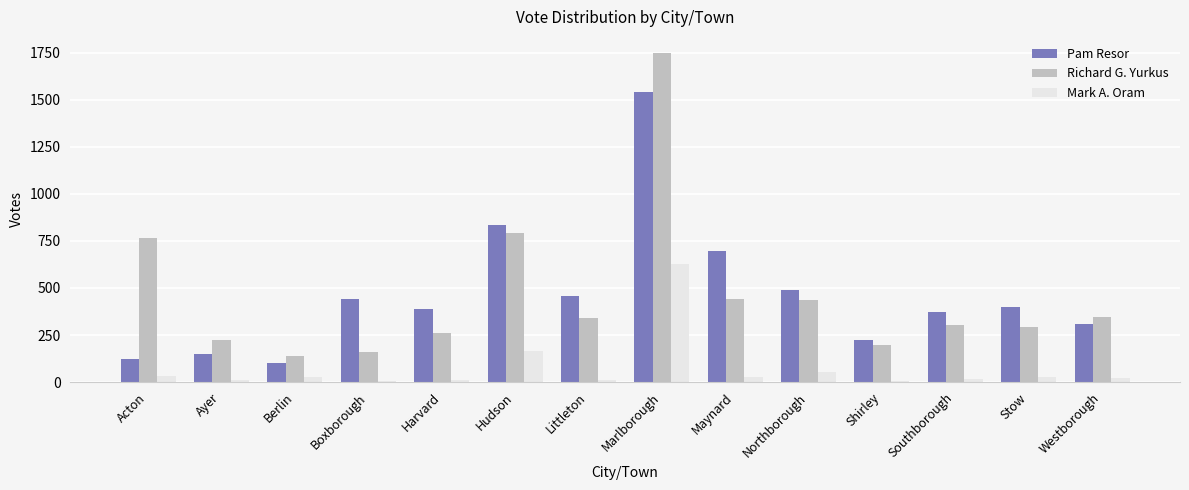

The Richard G. Yurkus series shows 429 at Stow. True or false?

False